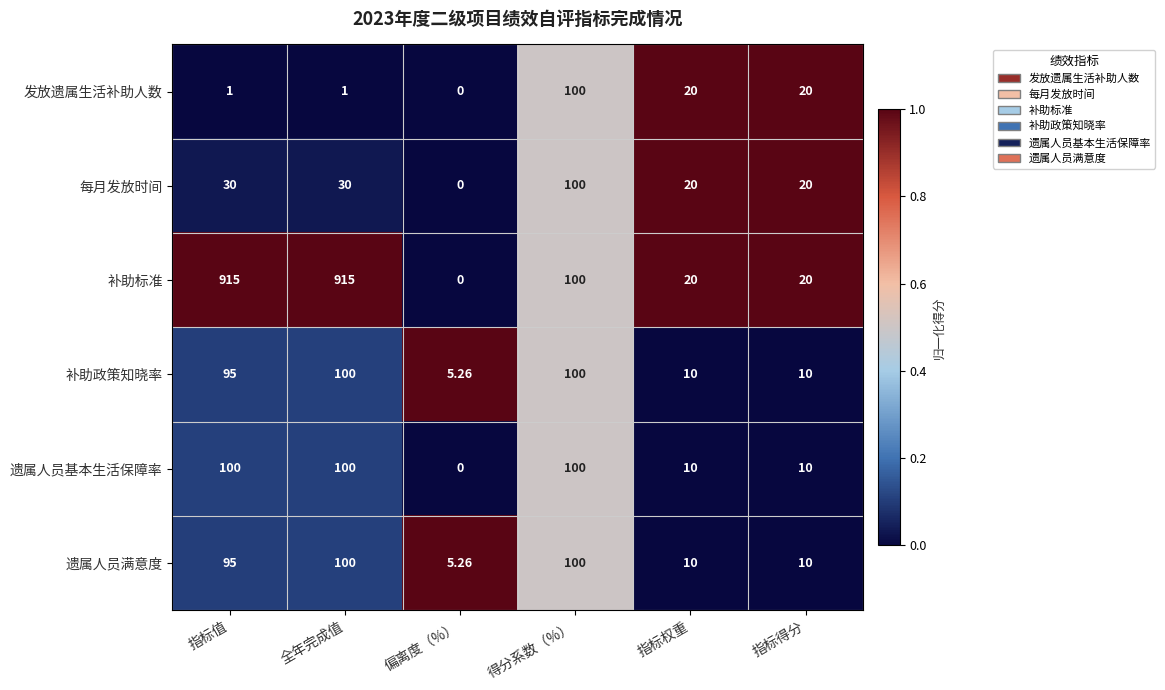

Which series has the largest total across all categories?

补助标准